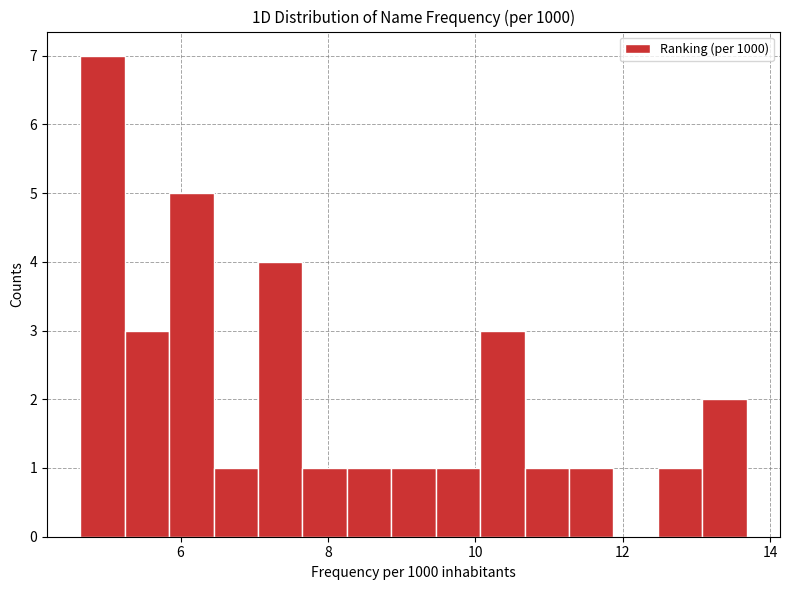

Around what value on the x-axis is the tallest bar? Give the approximate position of its centre, as read against the axis.

5.0